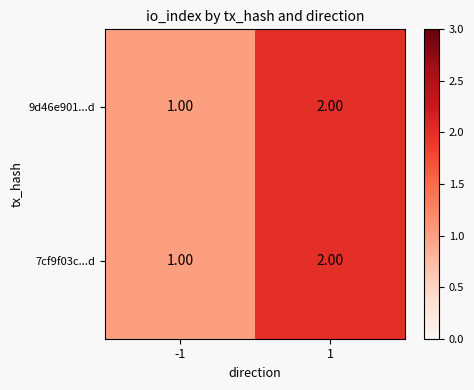

Is the value of 7cf9f03c...d at -1 greater than the value of 9d46e901...d at 1?

No